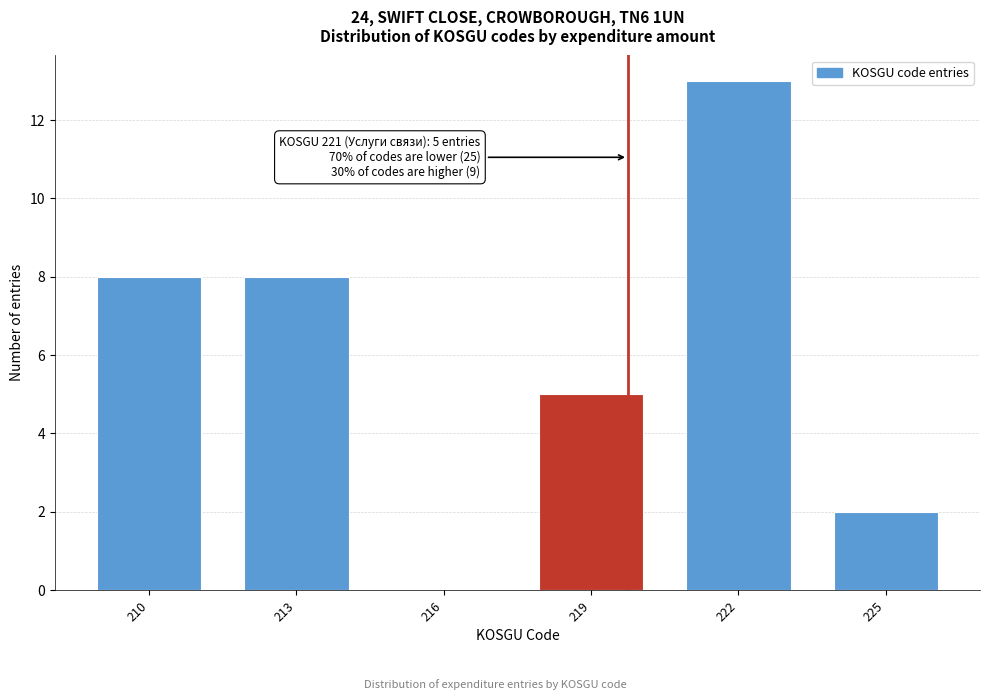

Reading left to right, extract all data points from this chart.

210=8	213=8	216=0	219=5	222=13	225=2